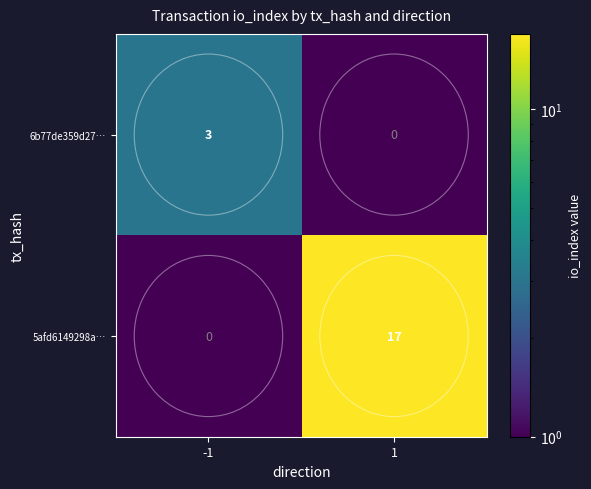

What is the difference between the maximum and minimum values in the 6b77de359d27… series?

3